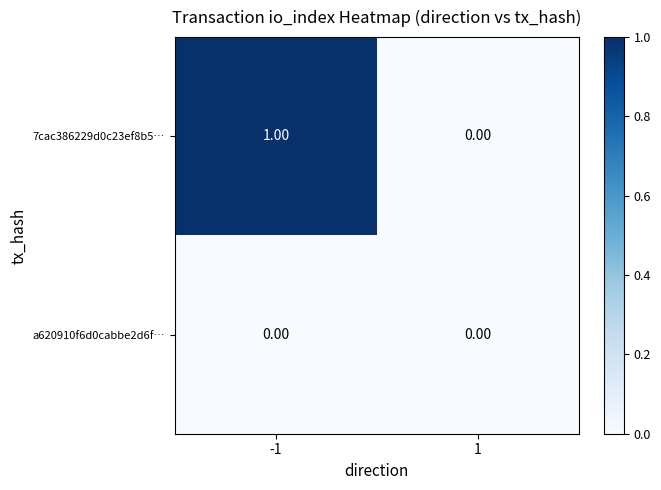

List the series in order of their peak value, highest first.

7cac386229d0c23ef8b5…, a620910f6d0cabbe2d6f…